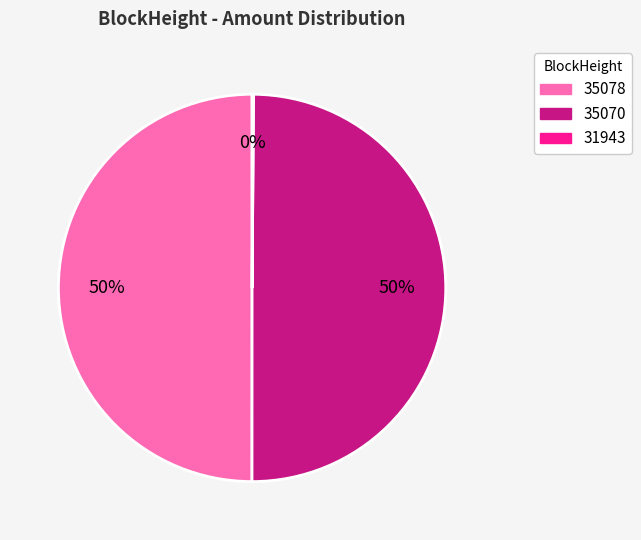

What is the ratio of the value at 35070 to the value at 35078?

1.0